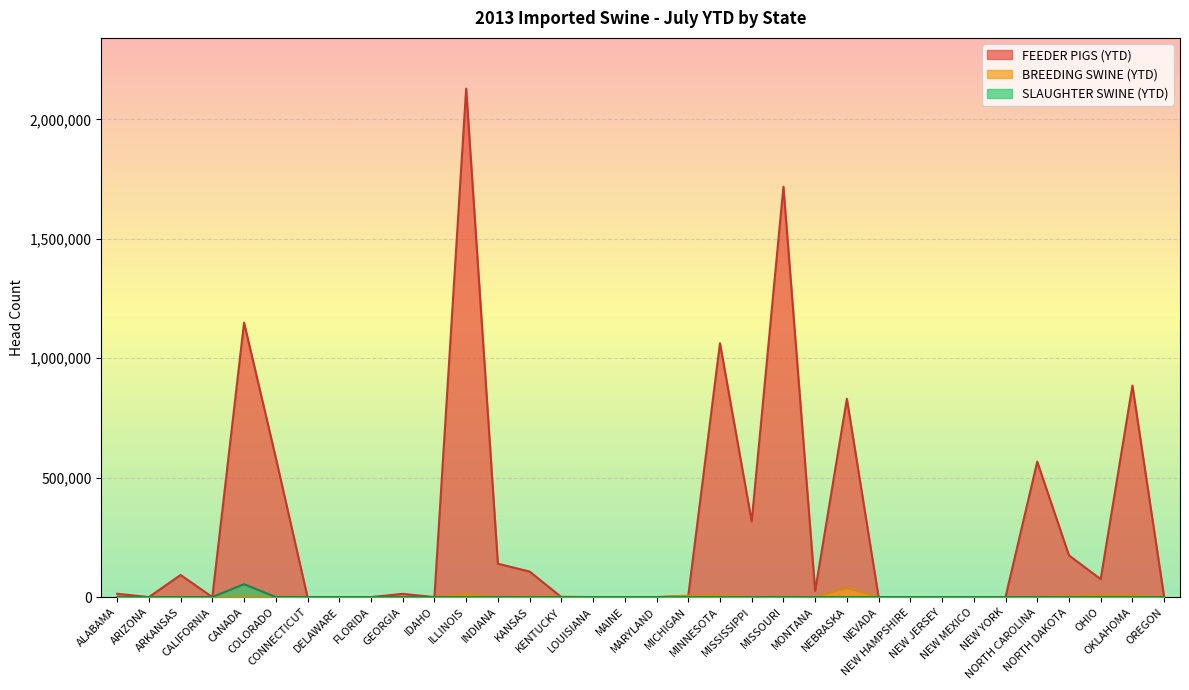

At which category is the sum across all series the highest?

ILLINOIS